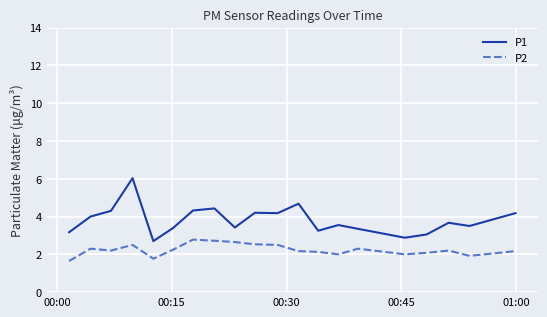

True or false: P1 and P2 intersect in this chart.

False